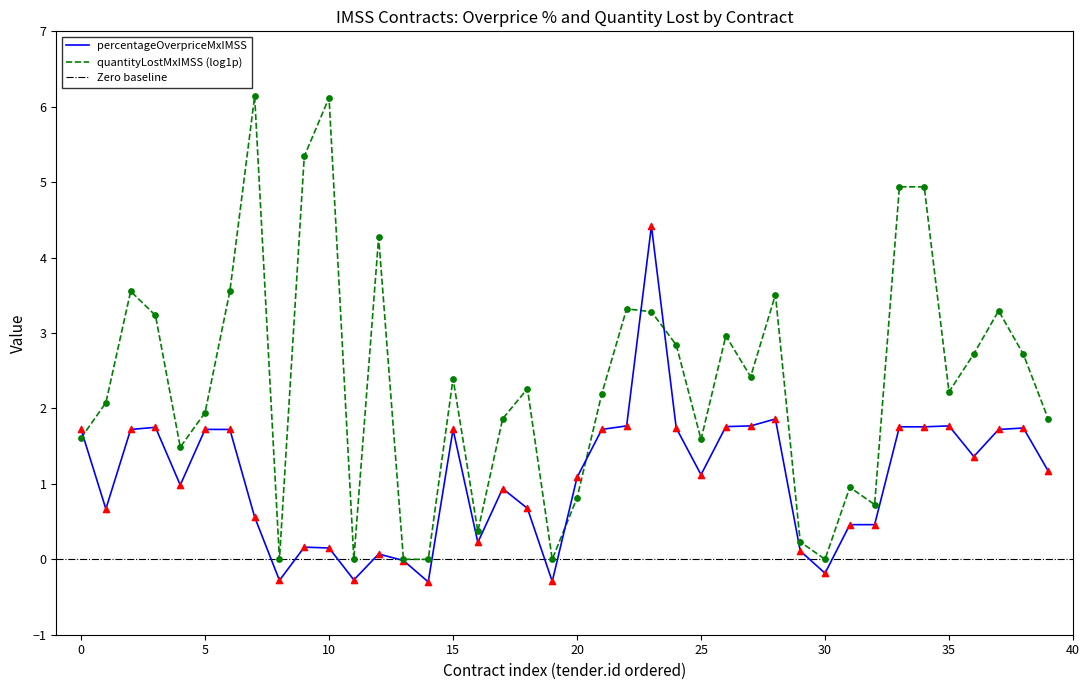

The value of percentageOverpriceMxIMSS at 20 is 1.9. True or false?

False